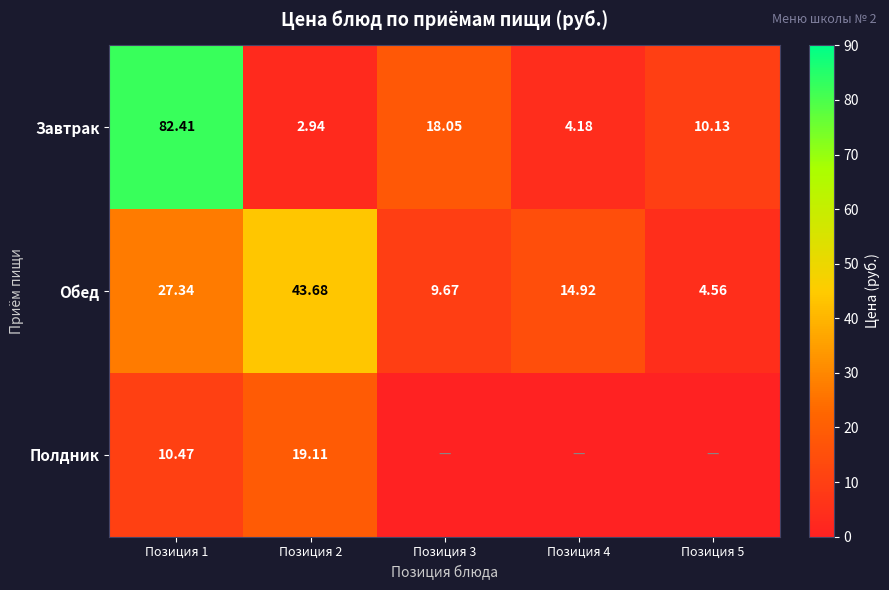

Which category has the highest value in the Завтрак series?

Позиция 1